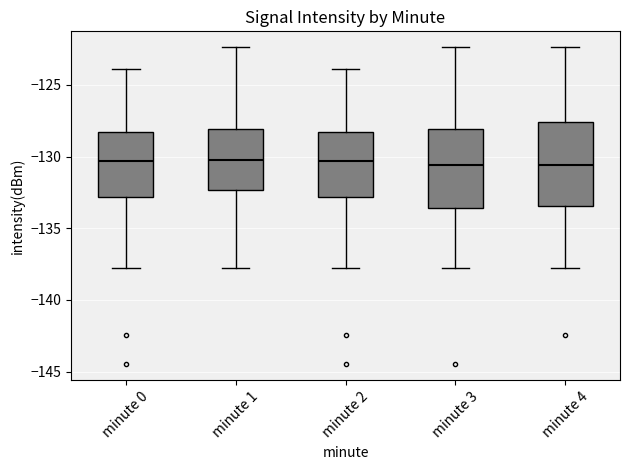

Reading left to right, read every box against the y-axis: the position of its median line, the range the box covers, and the ends of its whiskers. The values are not printed on the chart, so give them approximately, as read against the axis.

minute 0: median -130.5, box -133.0 to -128.5, whiskers -138.0 to -124.0
minute 1: median -130.0, box -132.5 to -128.0, whiskers -138.0 to -122.5
minute 2: median -130.5, box -133.0 to -128.5, whiskers -138.0 to -124.0
minute 3: median -130.5, box -133.5 to -128.0, whiskers -138.0 to -122.5
minute 4: median -130.5, box -133.5 to -127.5, whiskers -138.0 to -122.5